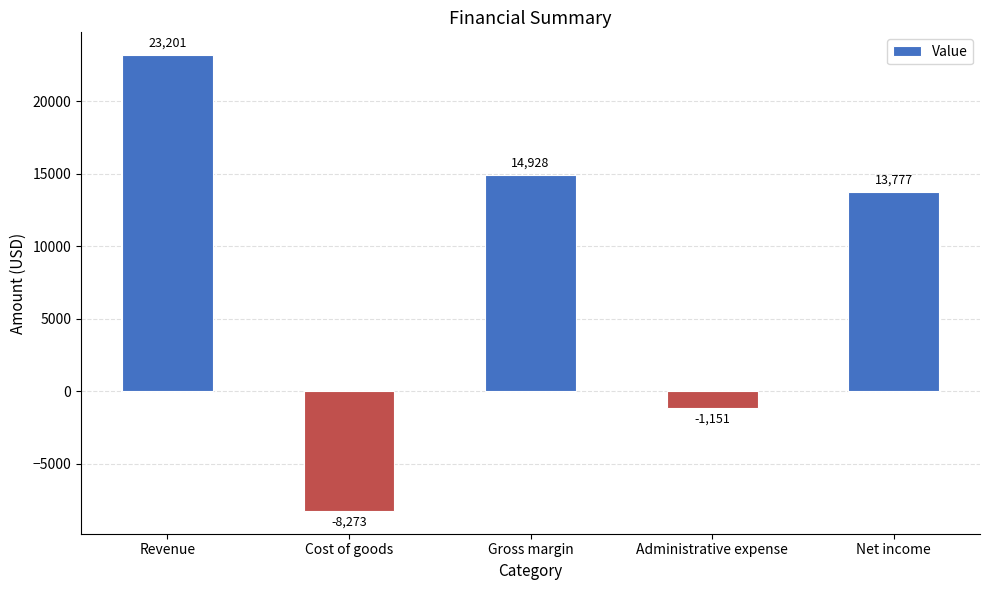

Are the bars horizontal?

No